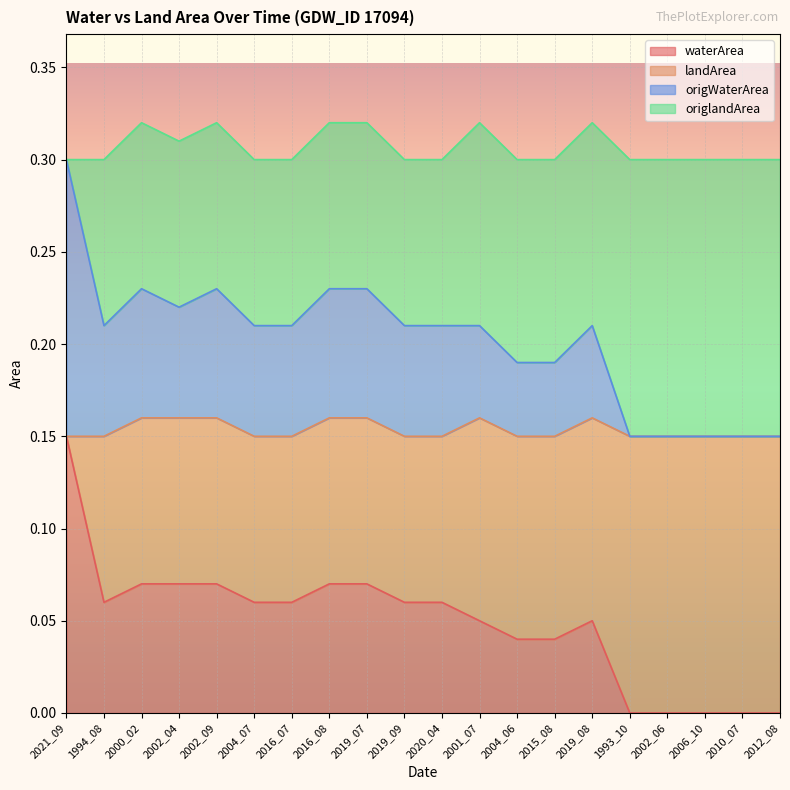

List the labels in order of waterArea value, smallest first.

1993_10, 2002_06, 2006_10, 2010_07, 2012_08, 2004_06, 2015_08, 2001_07, 2019_08, 1994_08, 2004_07, 2016_07, 2019_09, 2020_04, 2000_02, 2002_04, 2002_09, 2016_08, 2019_07, 2021_09